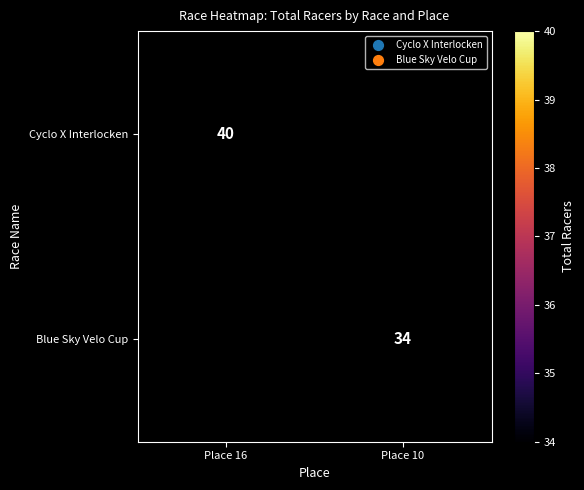

Is it true that Blue Sky Velo Cup equals 50.8 at Place 10?

False